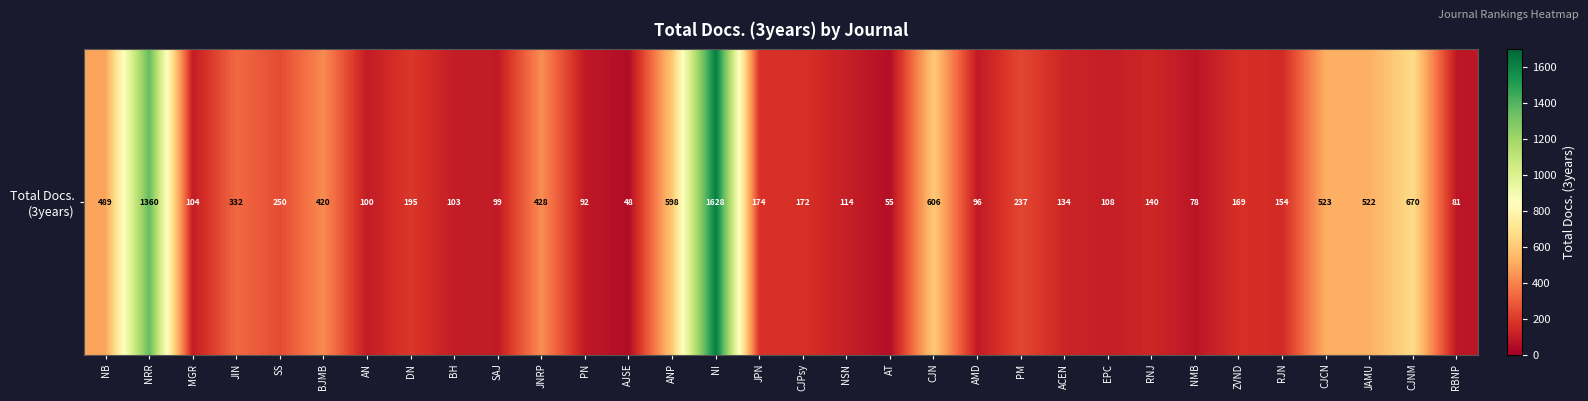

True or false: the data shows 21 at AJSE.

False